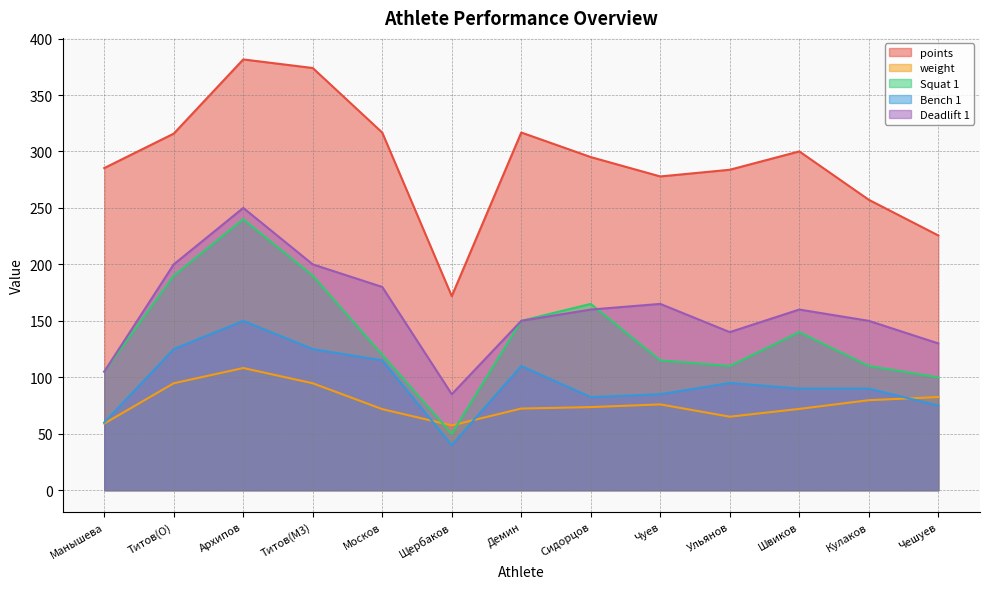

How many categories are shown in the chart?

13